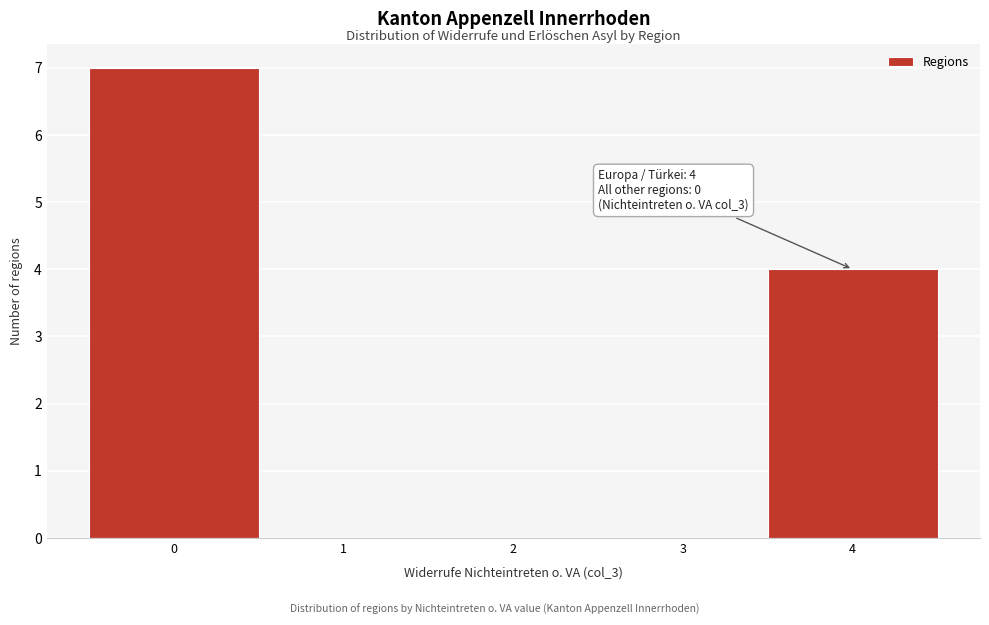

Over which range of the x-axis is the bar tallest?

-0.5 to 0.5